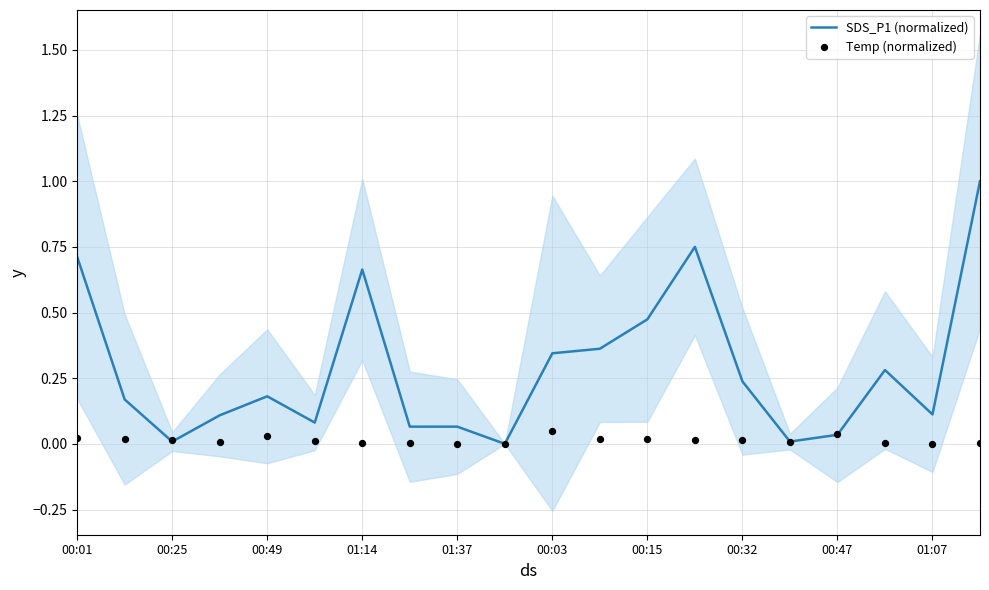

At how many categories does at least one series exceed 0?

19